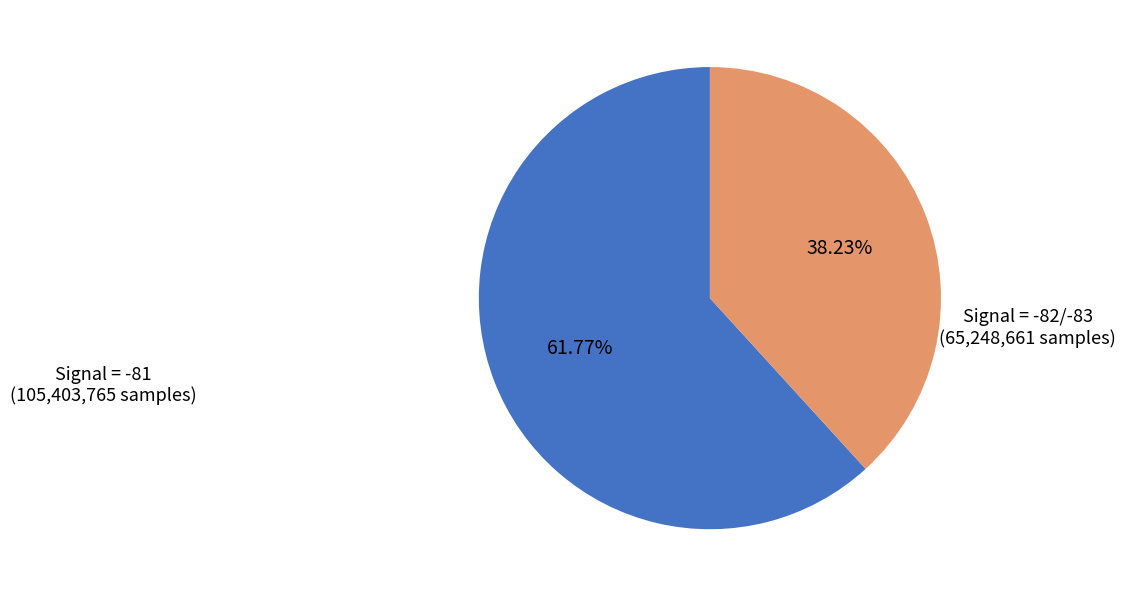

How many segments does this pie chart have?

2